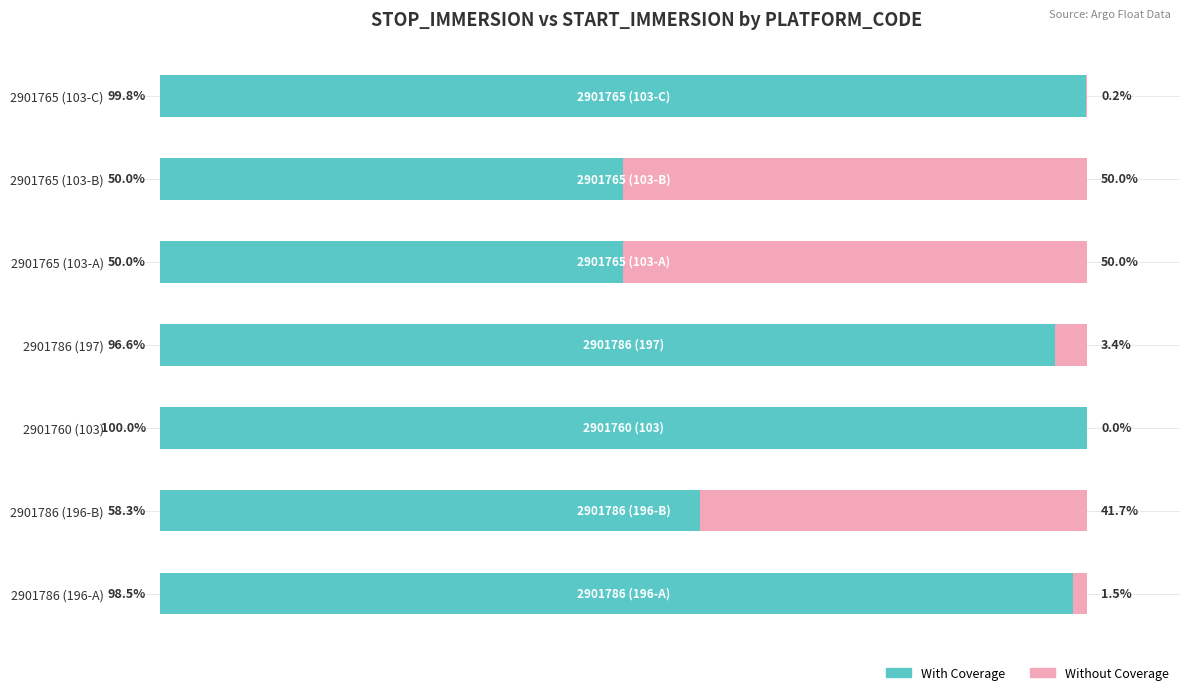

Where is With Coverage nearest to the value 74?

2901786 (196-B)